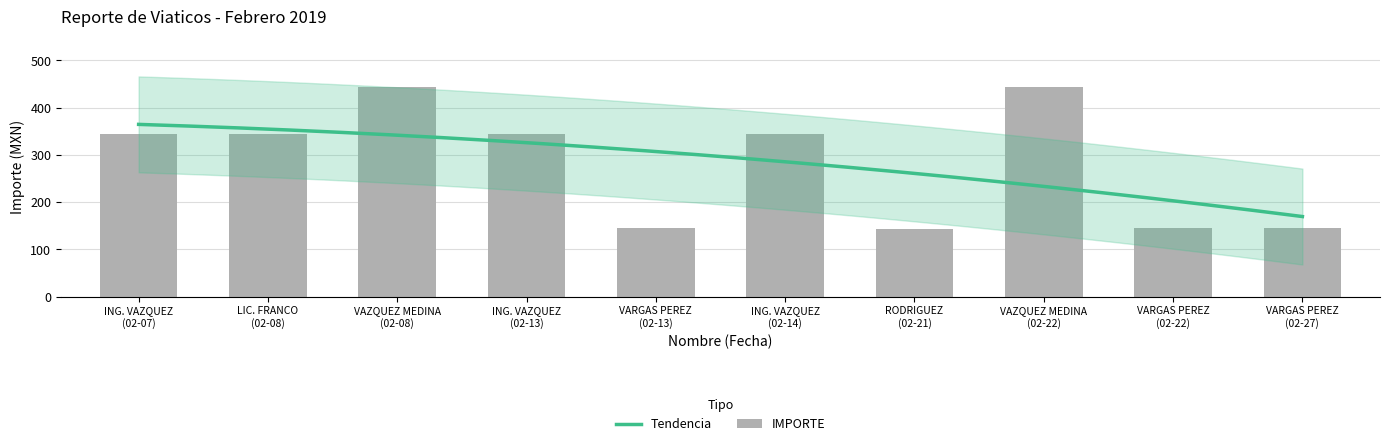

List the labels in order of value, smallest first.

RODRIGUEZ (02-21), VARGAS PEREZ (02-13), VARGAS PEREZ (02-22), VARGAS PEREZ (02-27), ING. VAZQUEZ (02-07), LIC. FRANCO (02-08), ING. VAZQUEZ (02-13), ING. VAZQUEZ (02-14), VAZQUEZ MEDINA (02-08), VAZQUEZ MEDINA (02-22)